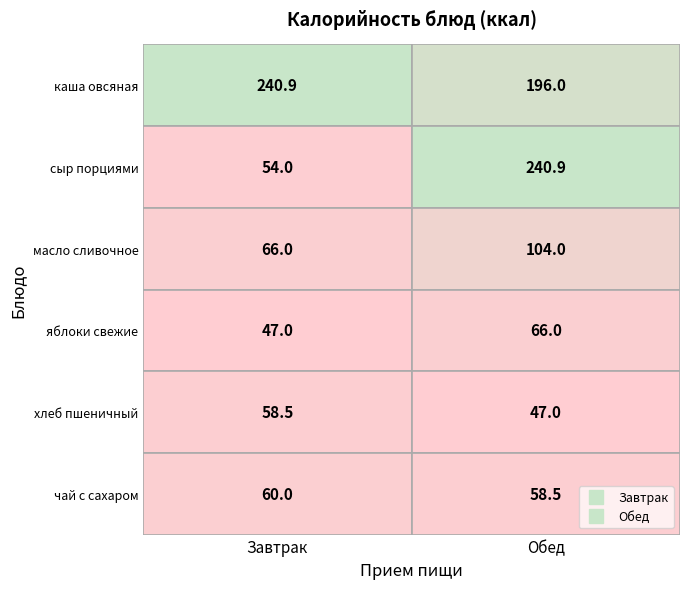

Which series has the largest total across all categories?

Обед